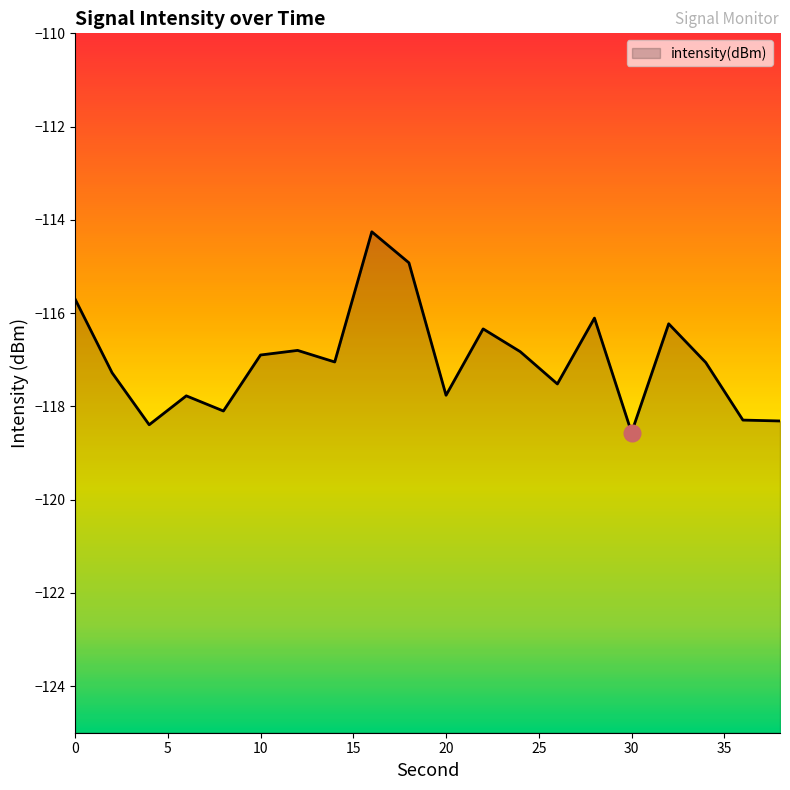

Is it true that the value at 2 is -117.3?

True